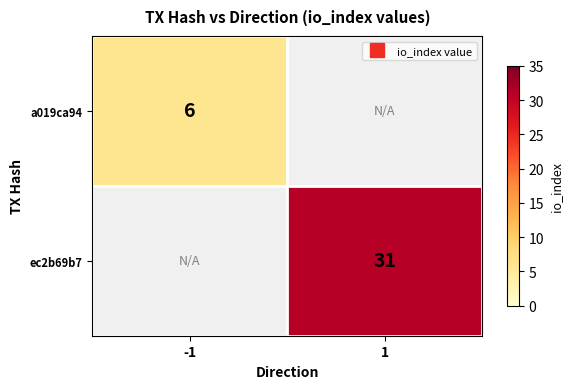

At which label does ec2b69b7 reach its peak?

1